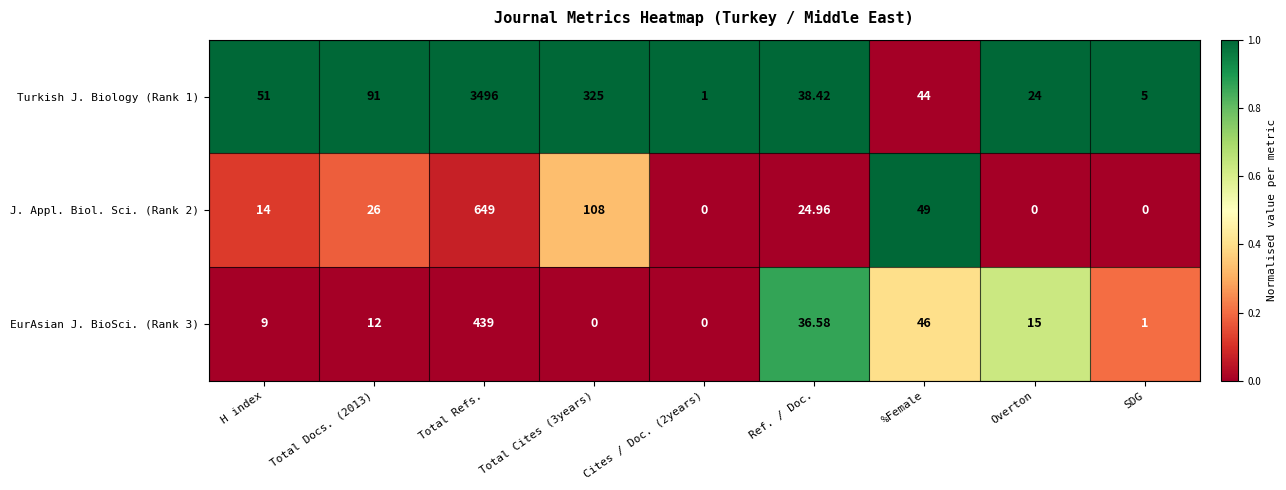

Which category has the highest value across all series?

Total Refs.